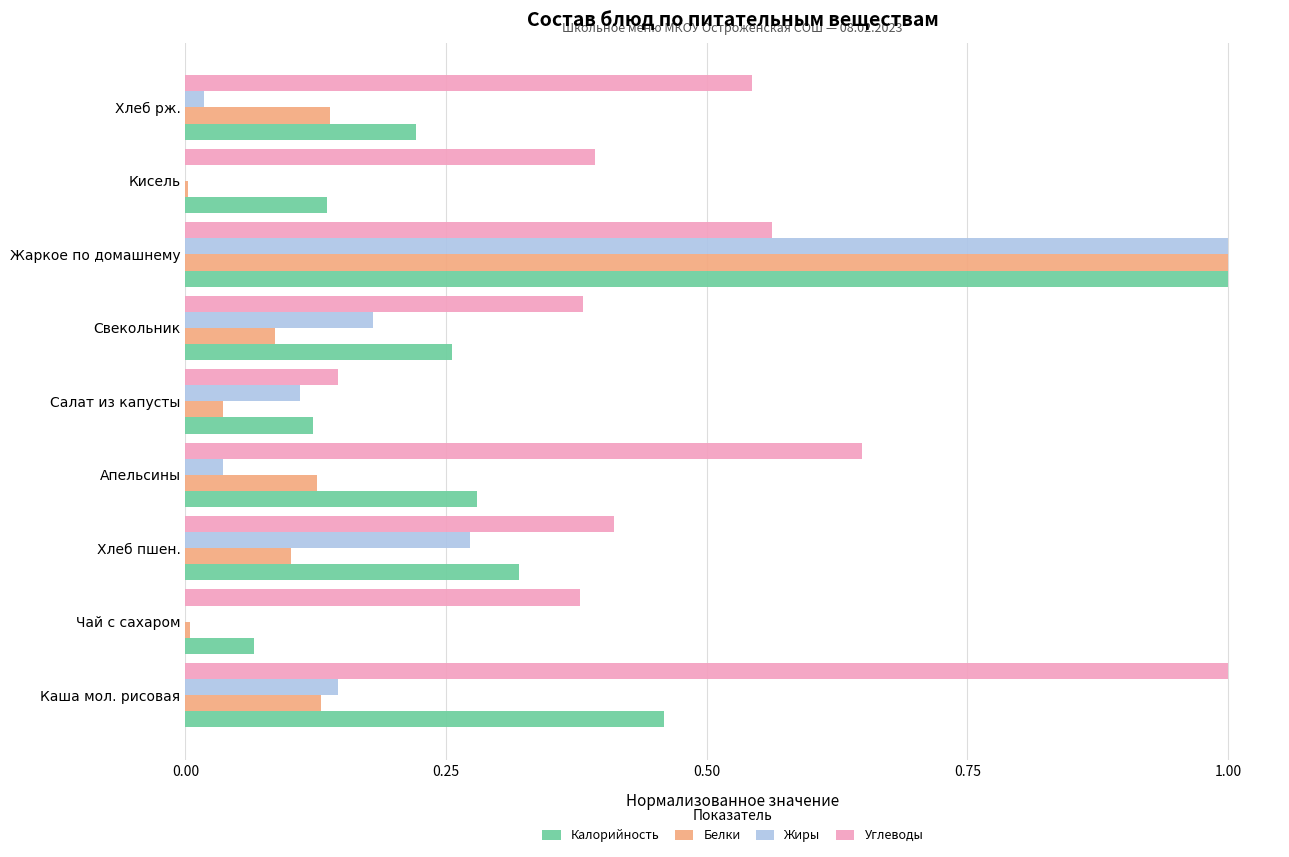

What are all the series names shown in the legend?

Калорийность, Белки, Жиры, Углеводы